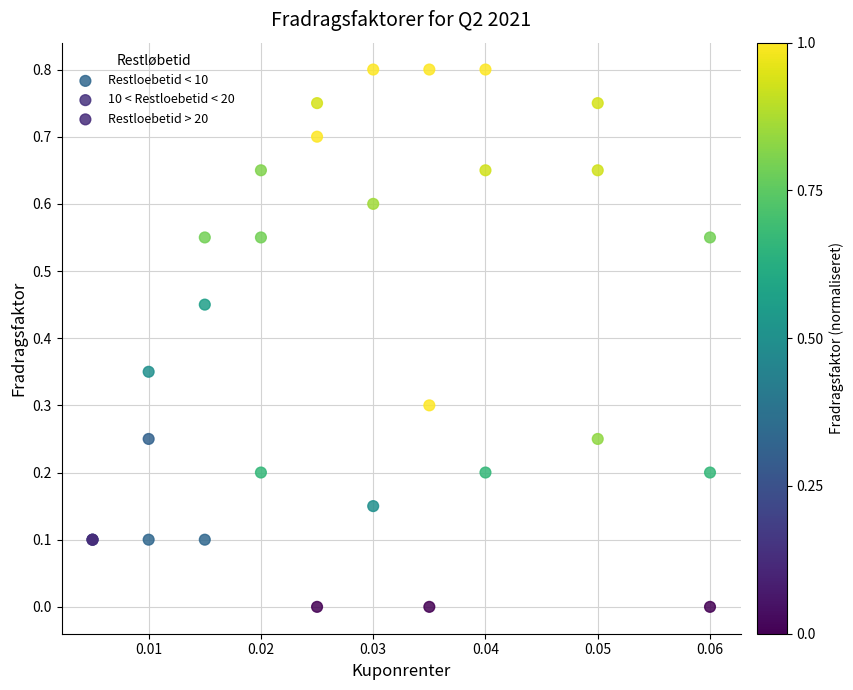

Which series has the largest Y range (max minus min)?

Restloebetid > 20